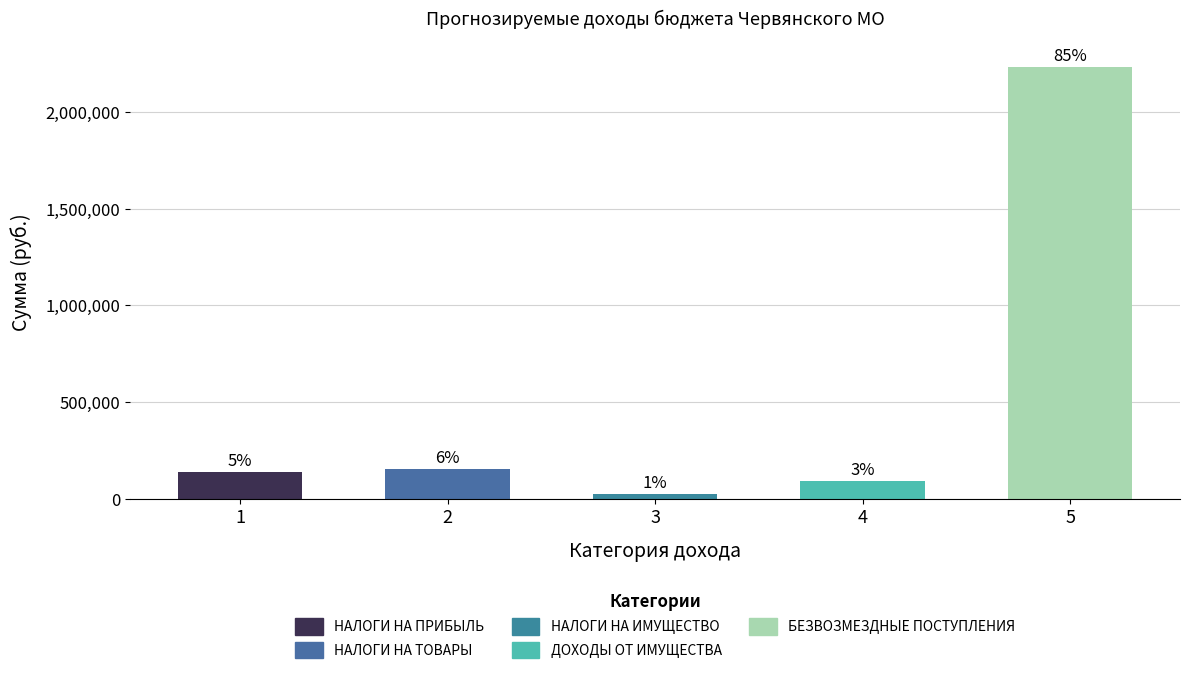

At which category does the chart reach its peak across all series?

5